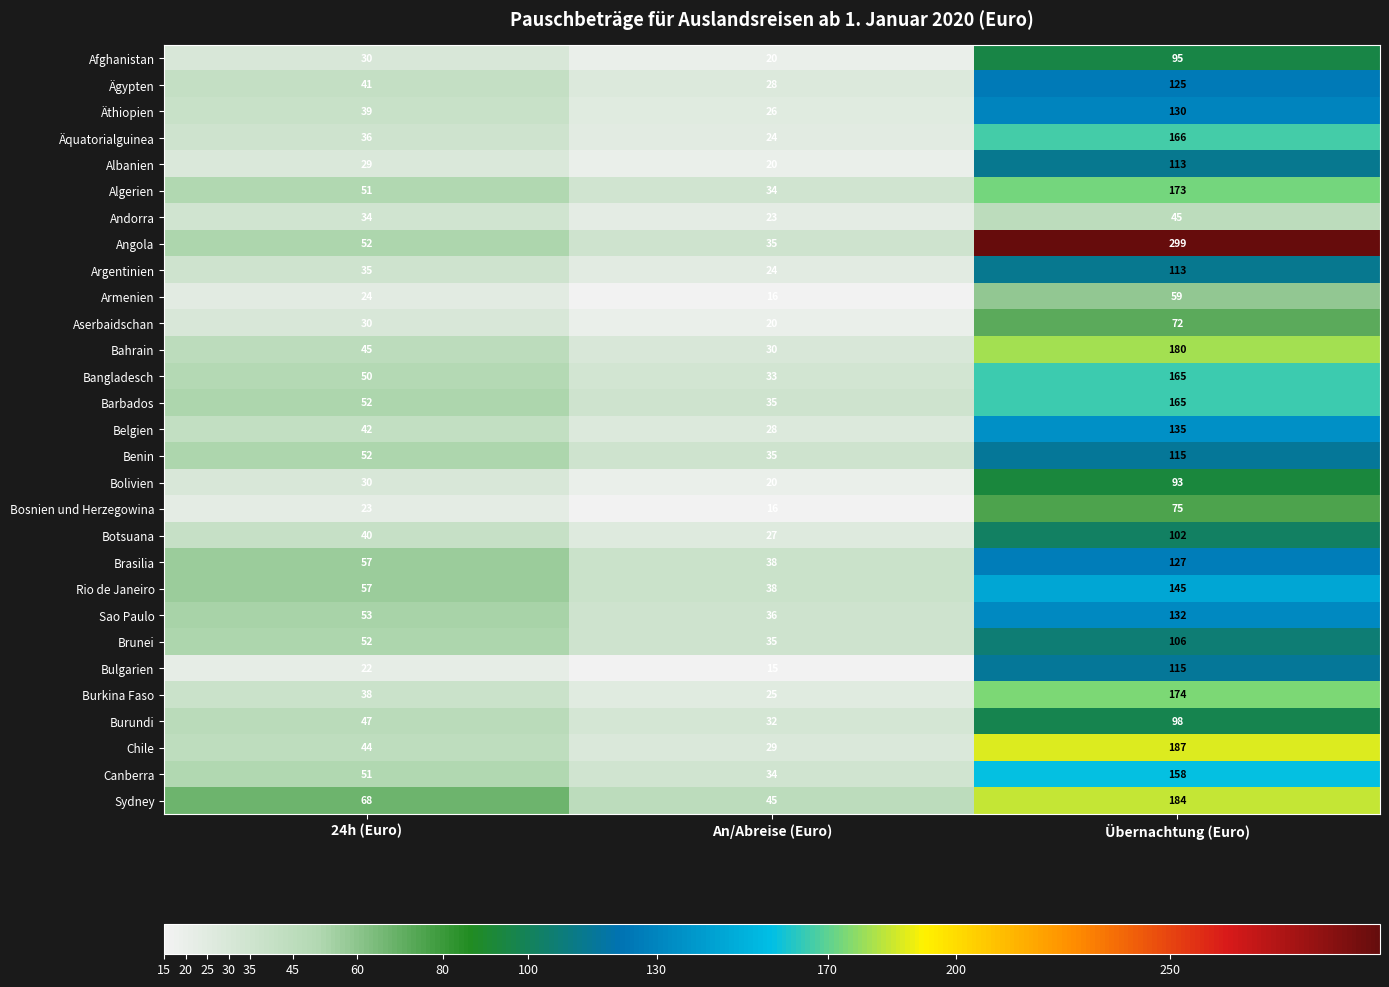

Which series has the largest range (max minus min)?

Angola